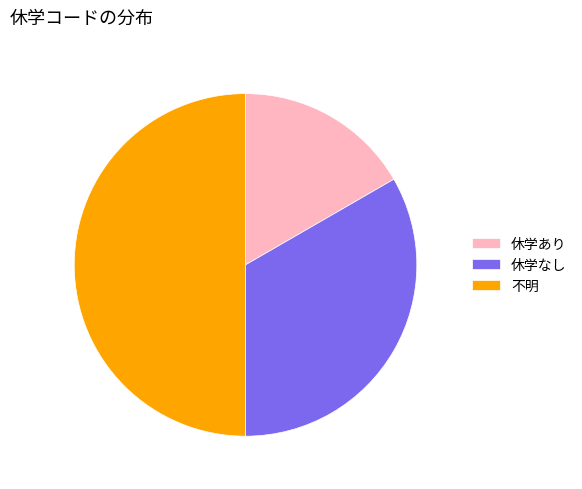

Does 休学あり account for over 50% of the chart?

No